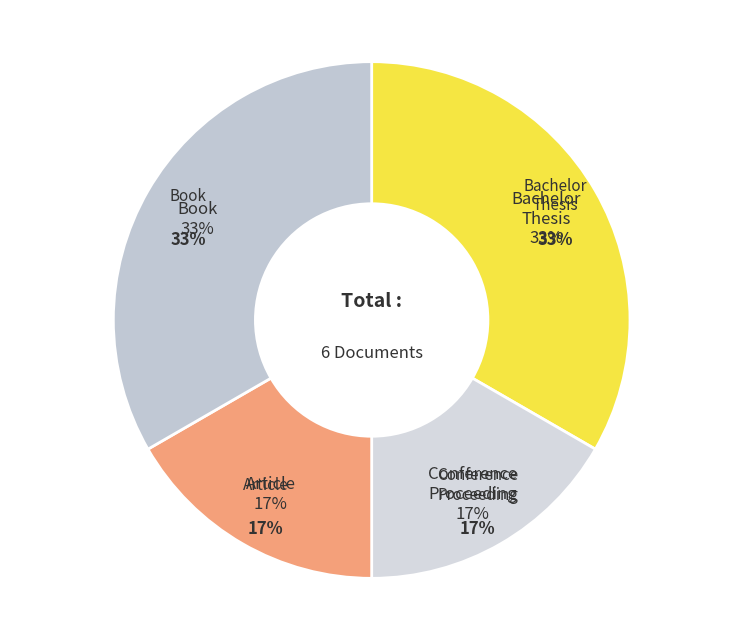

True or false: Article (9954) accounts for 17% of the total.

True